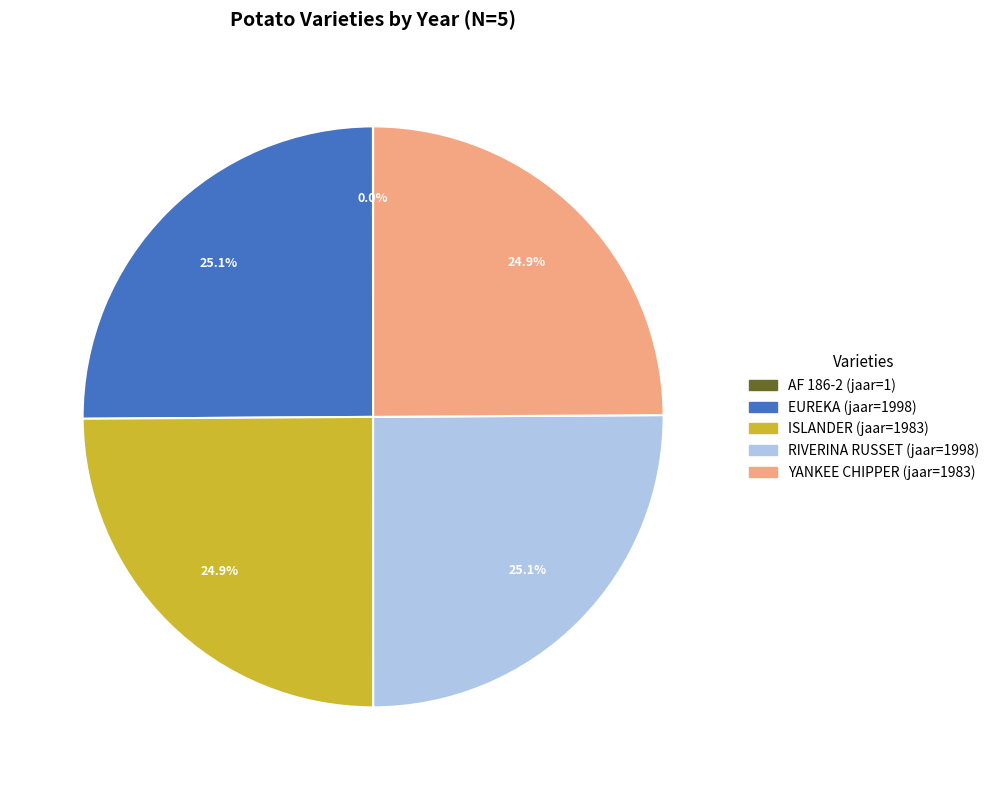

Does EUREKA represent more than half of the total?

No